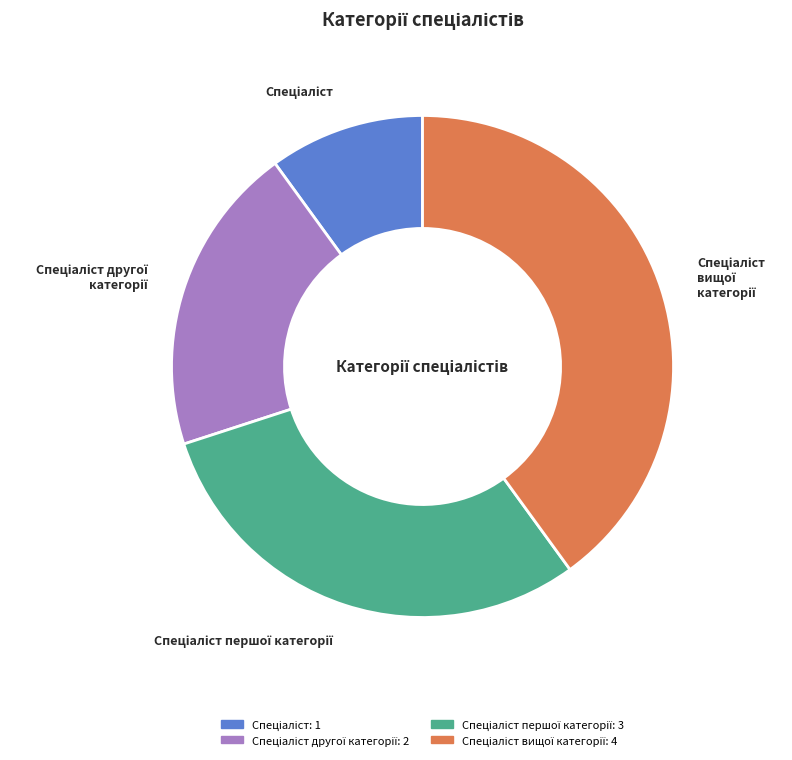

Does any single category account for the majority?

No